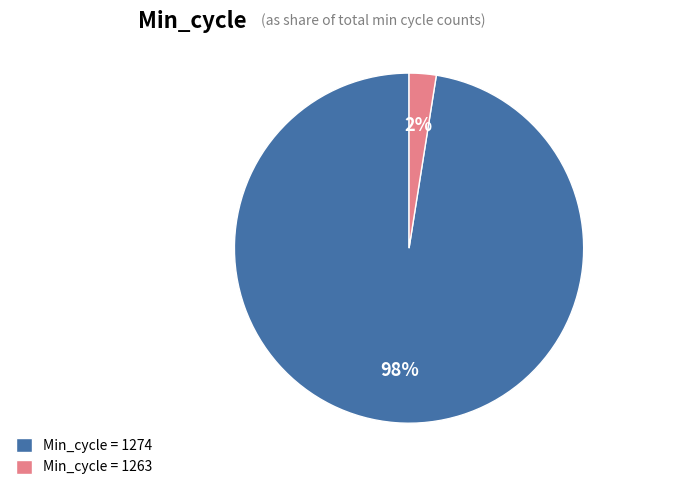

Rank the categories by value from lowest to highest.

Min_cycle = 1263, Min_cycle = 1274